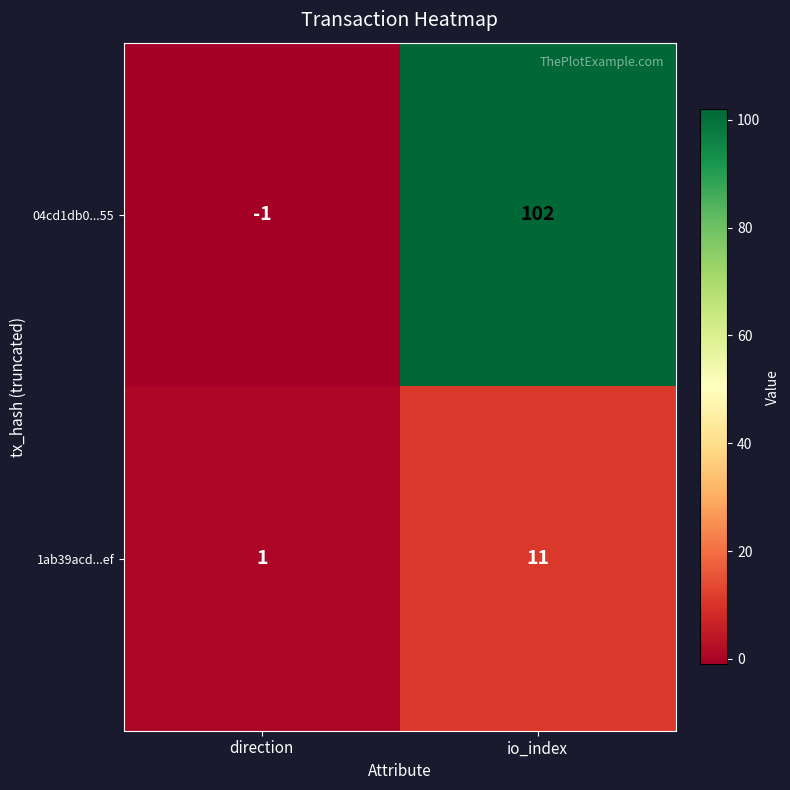

What is the minimum value shown in the chart?

-1